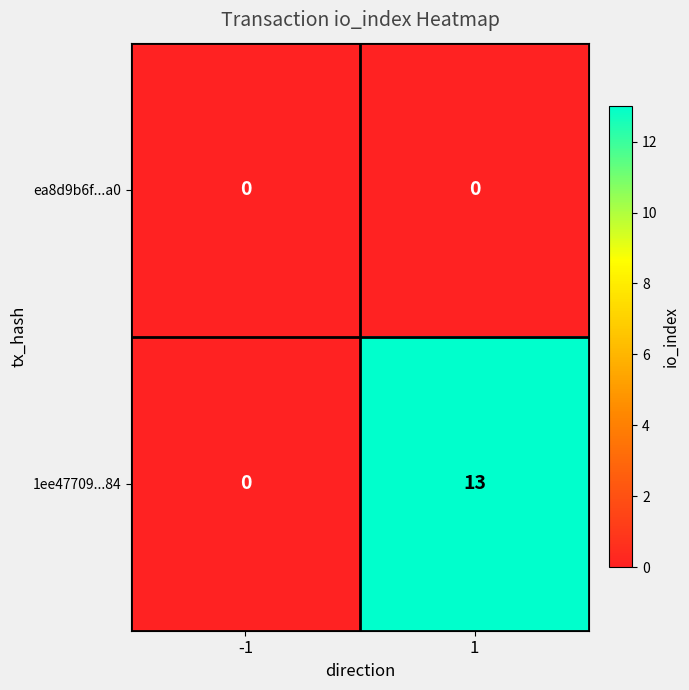

Between -1 and 1, which series saw the biggest shift?

1ee47709...84